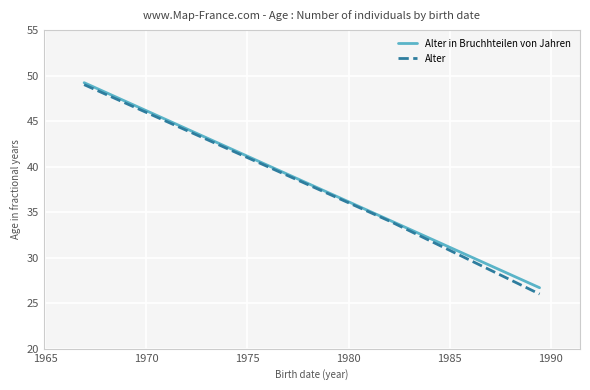

Which series has the widest spread of values?

Alter